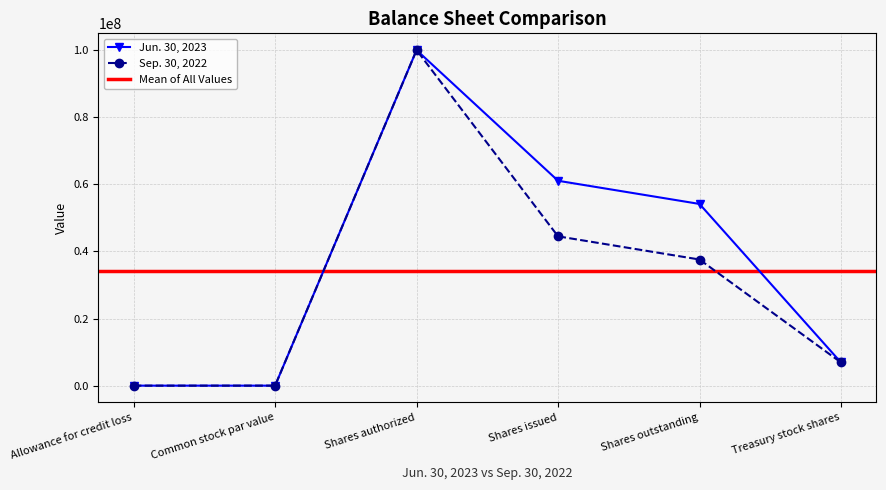

What position from the right is Treasury stock shares?

1